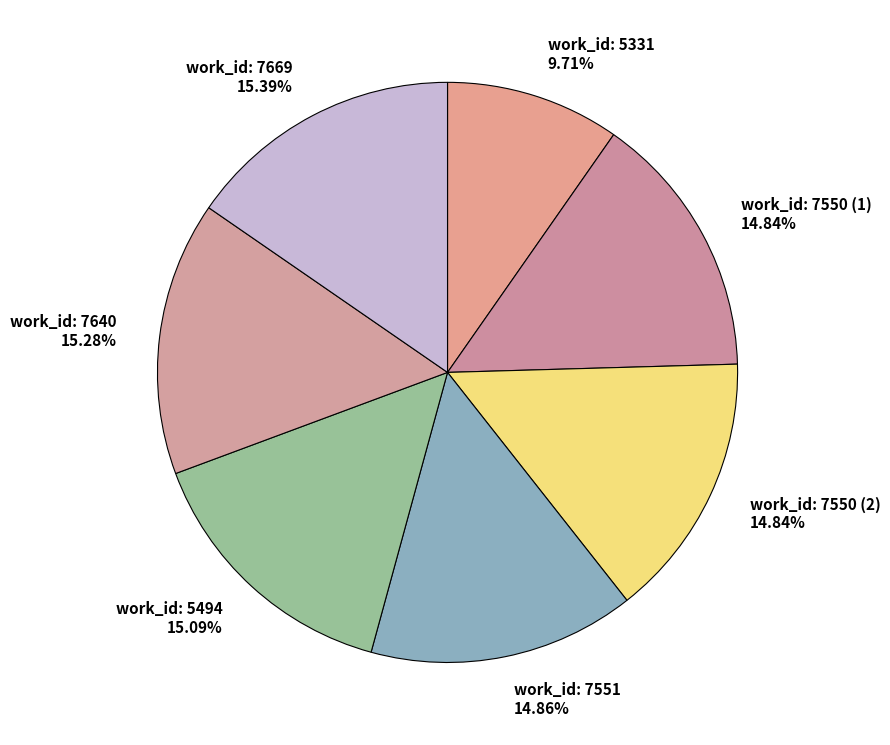

What is the ratio of the value at work_id: 7550 (2) to the value at work_id: 5331?

1.5